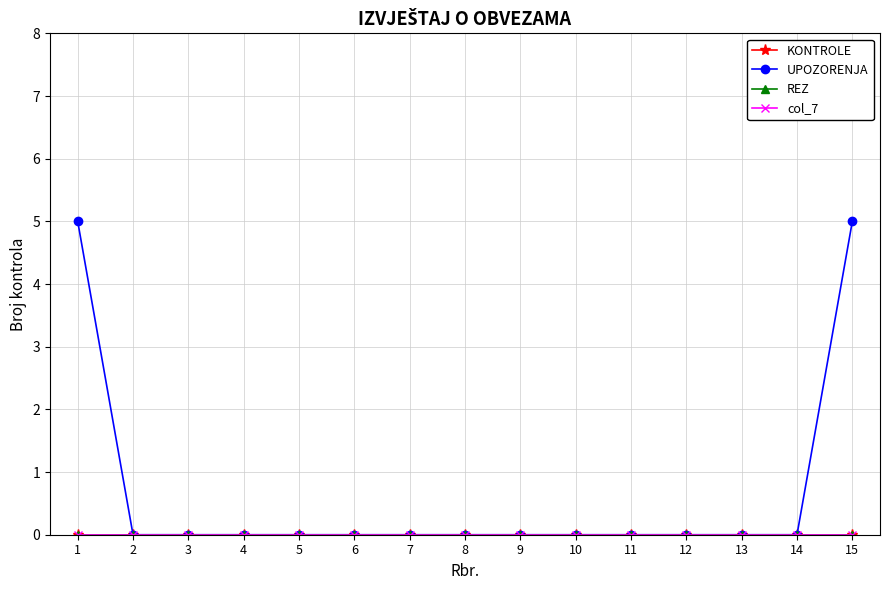

True or false: UPOZORENJA and col_7 cross at least once.

False